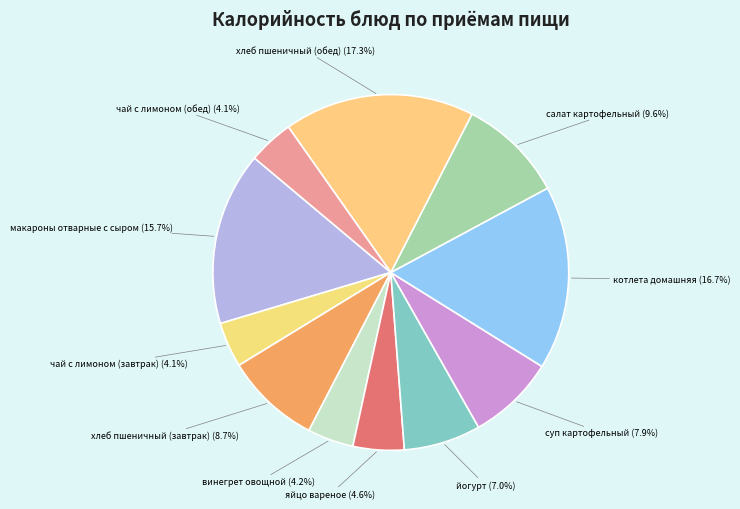

Count the number of slices in the pie.

11